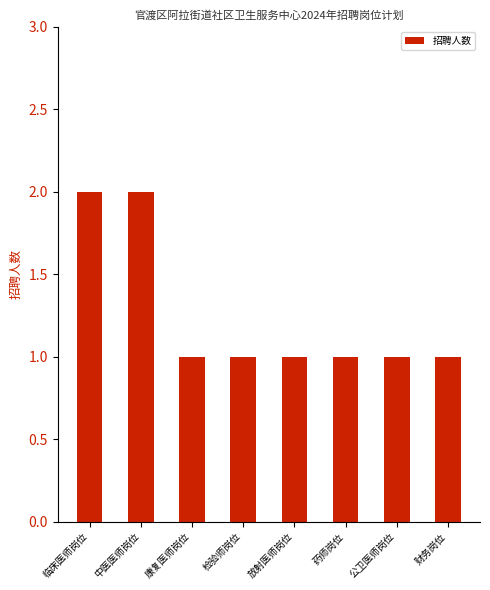

Approximately how many times larger is the value at 放射医师岗位 compared to 康复医师岗位?

1.0